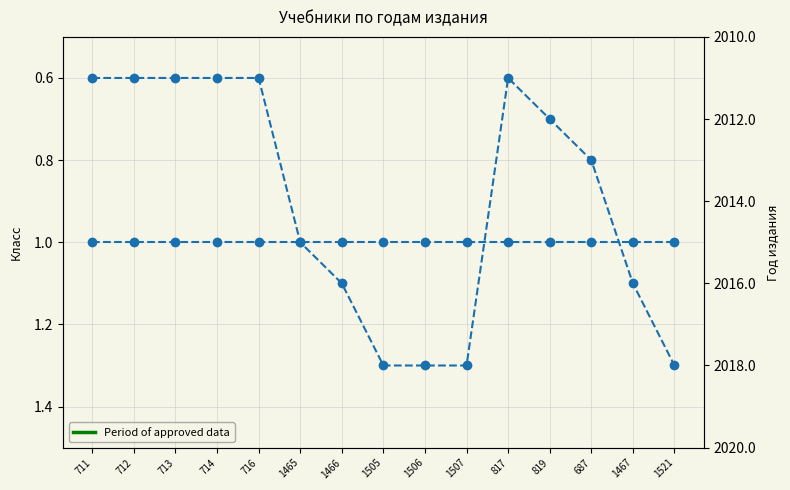

What is the spread (max minus min) of values at 1505?

2017